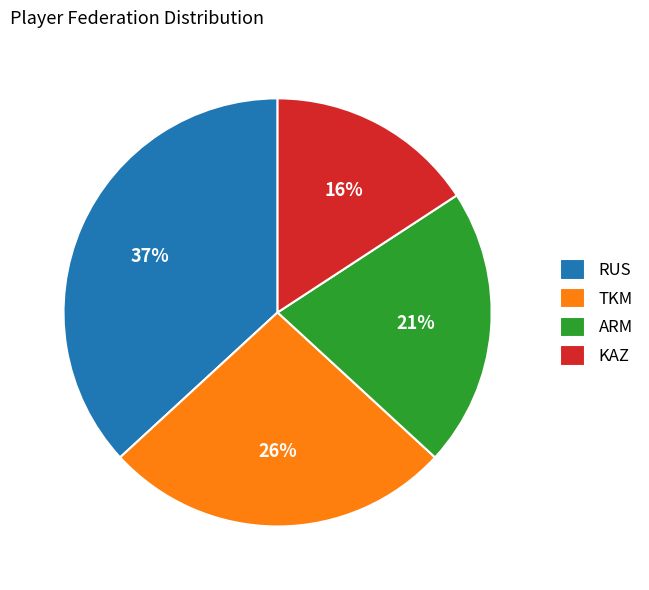

Does KAZ account for over 50% of the chart?

No